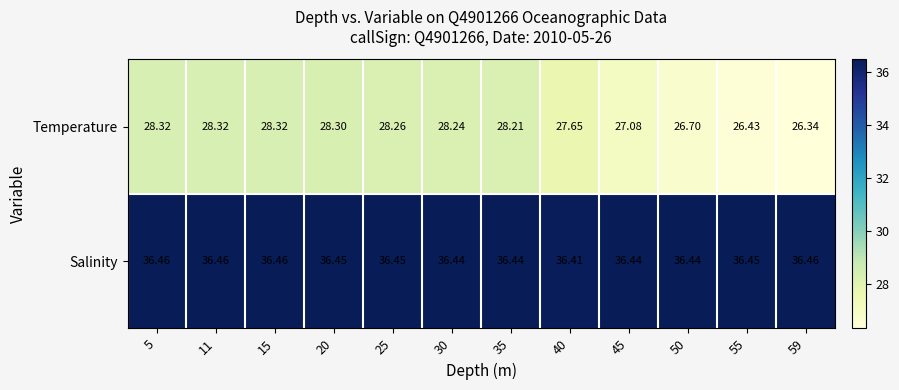

Which series has the largest total across all categories?

Salinity